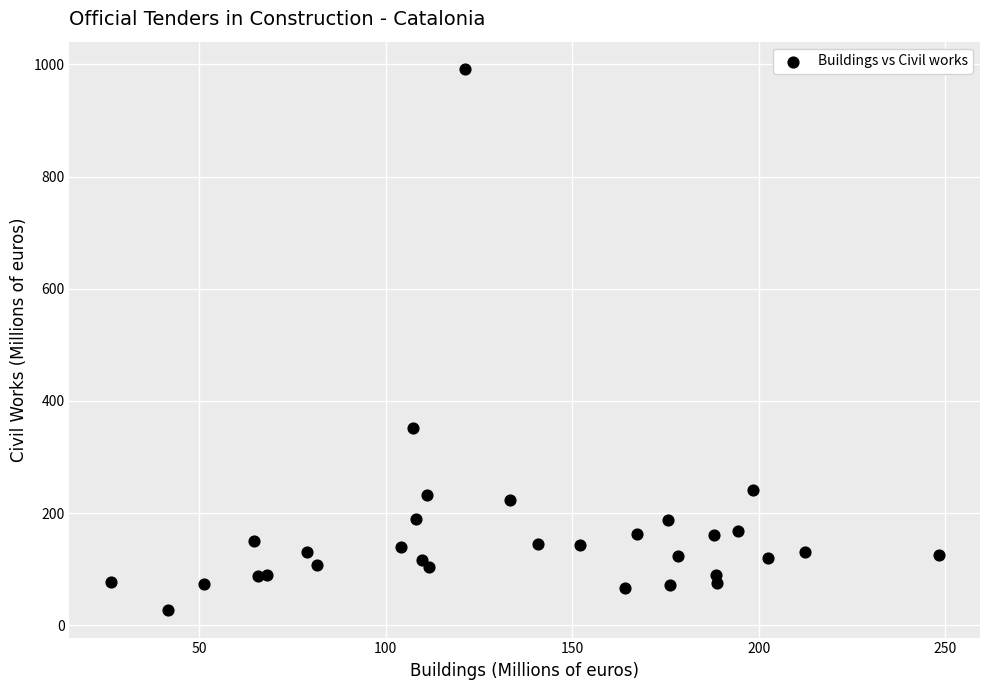

What is the range of X values (max minus min)?

221.9